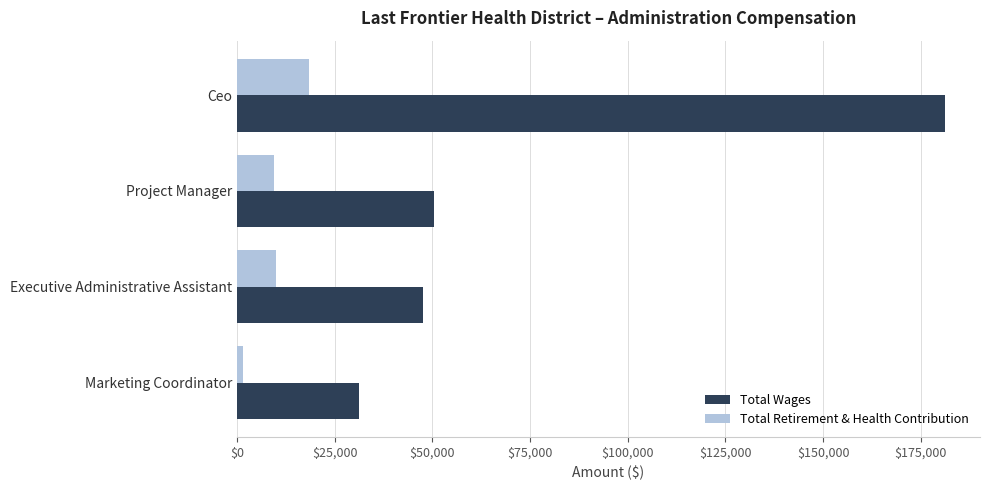

List the series in order of their overall mean, lowest first.

Total Retirement & Health Contribution, Total Wages